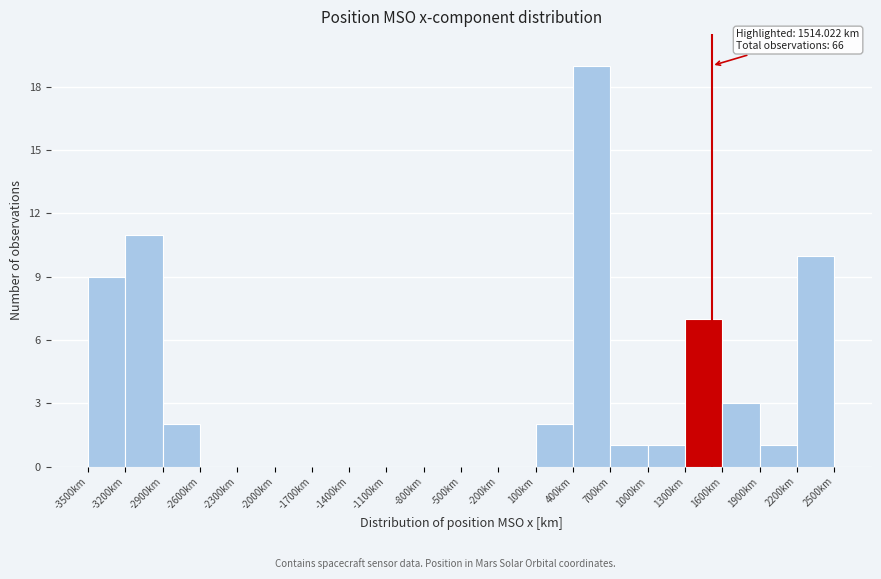

Over which range of the x-axis is the bar tallest?

400 to 700